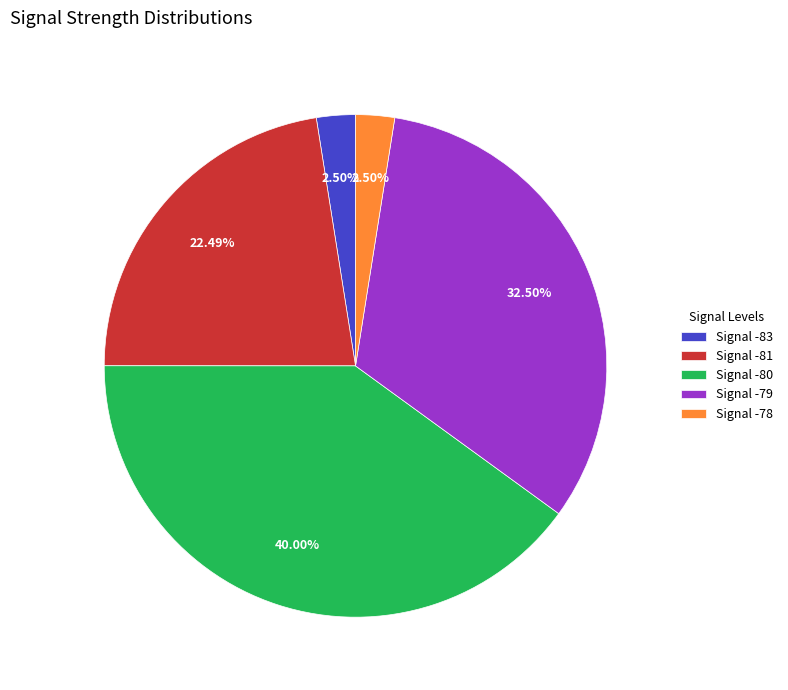

Which slice is the largest?

Signal -80